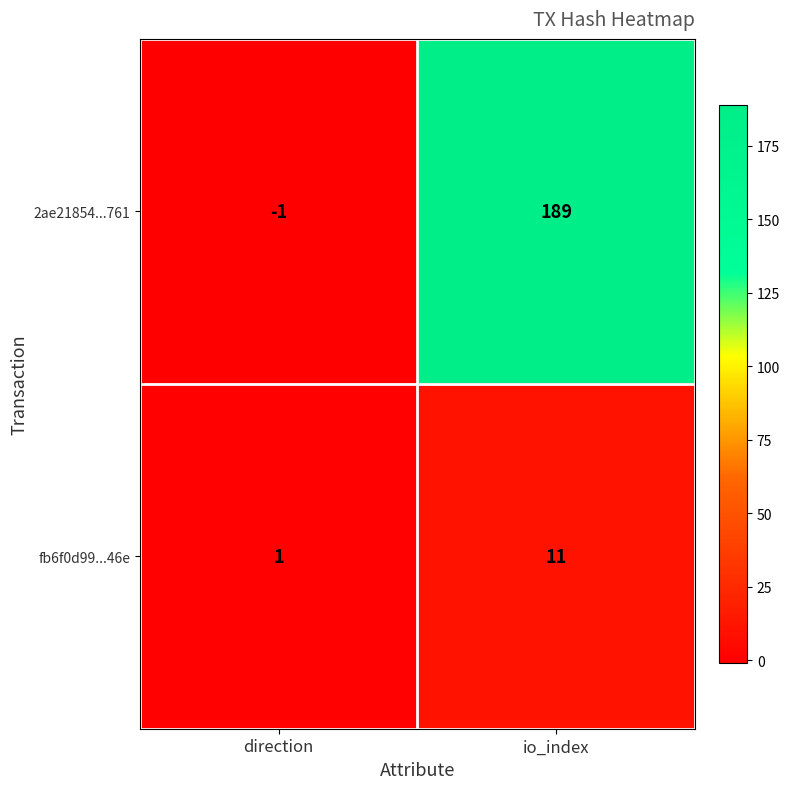

Between direction and io_index, which series saw the biggest shift?

2ae21854...761